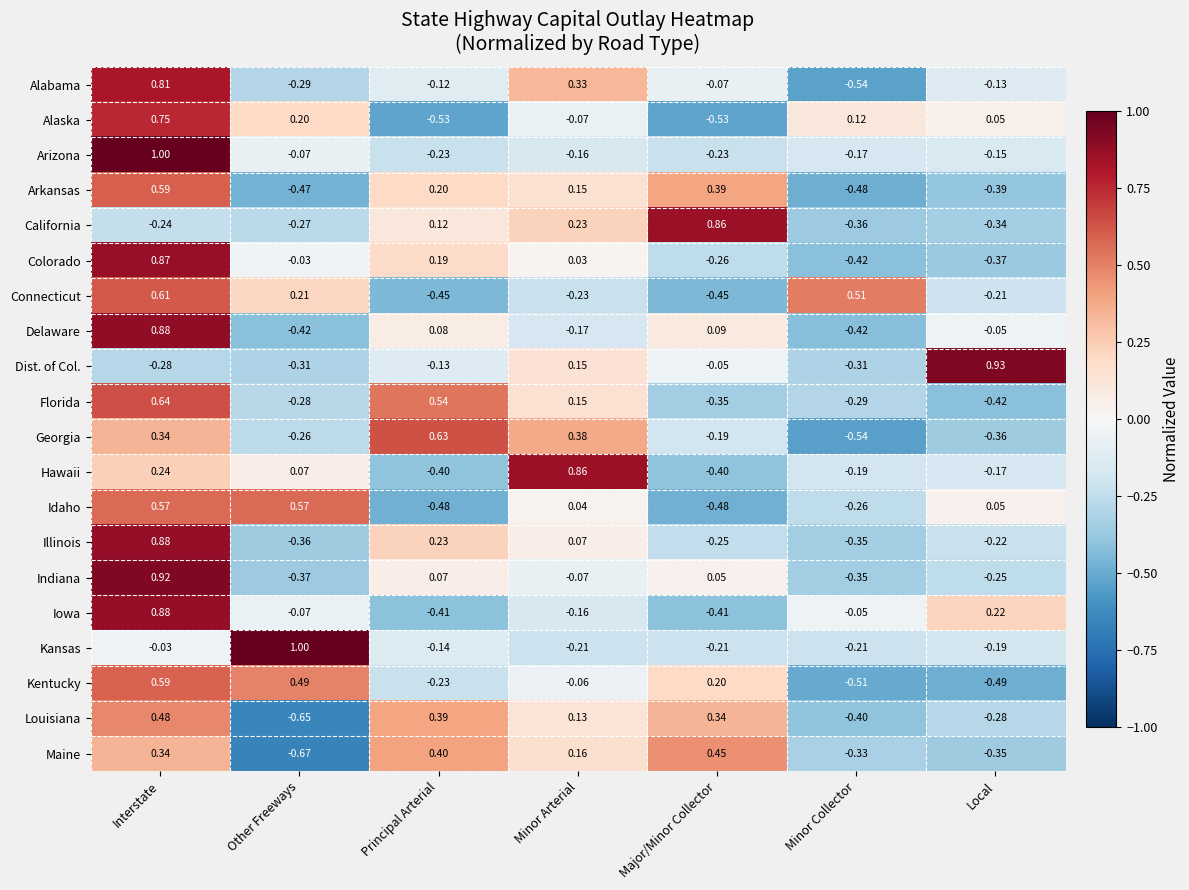

Which series has the largest range (max minus min)?

Alabama